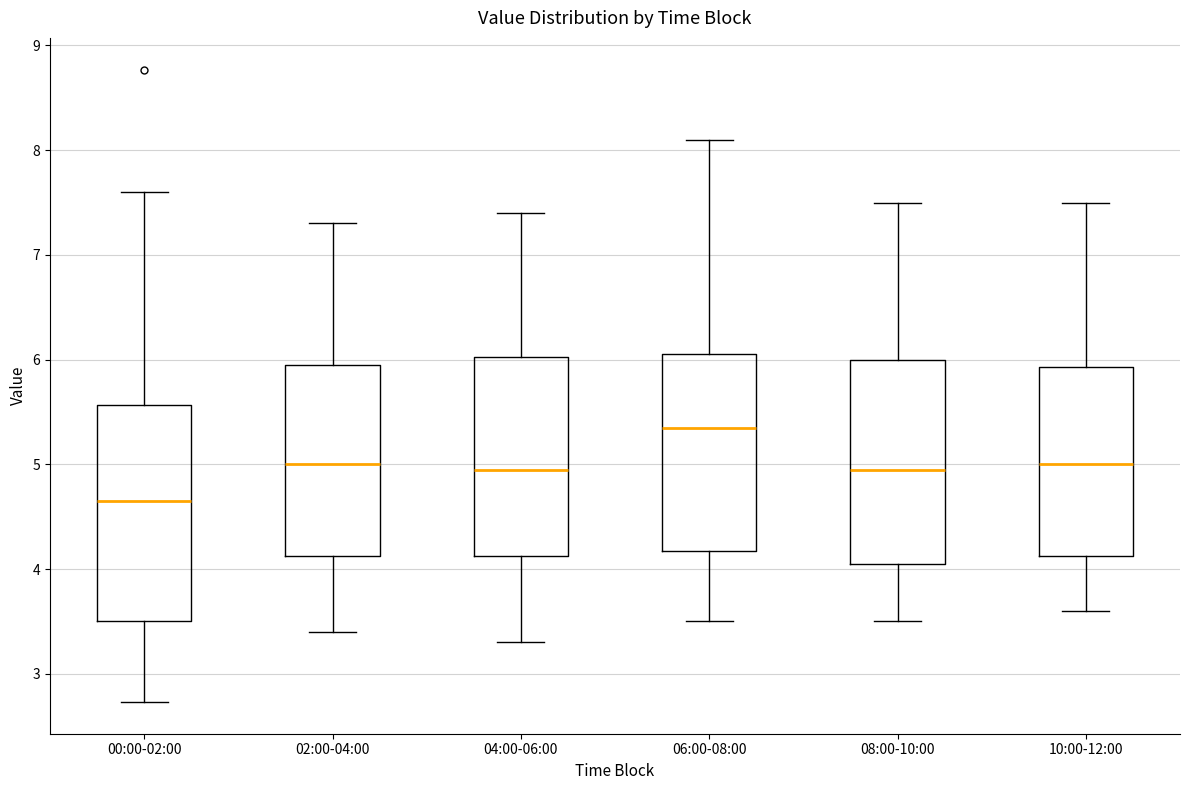

Reading left to right, read every box against the y-axis: the position of its median line, the range the box covers, and the ends of its whiskers. The values are not printed on the chart, so give them approximately, as read against the axis.

00:00-02:00: median 4.7, box 3.5 to 5.6, whiskers 2.7 to 7.6
02:00-04:00: median 5.0, box 4.1 to 6.0, whiskers 3.4 to 7.3
04:00-06:00: median 5.0, box 4.1 to 6.0, whiskers 3.3 to 7.4
06:00-08:00: median 5.4, box 4.2 to 6.1, whiskers 3.5 to 8.1
08:00-10:00: median 5.0, box 4.1 to 6.0, whiskers 3.5 to 7.5
10:00-12:00: median 5.0, box 4.1 to 5.9, whiskers 3.6 to 7.5